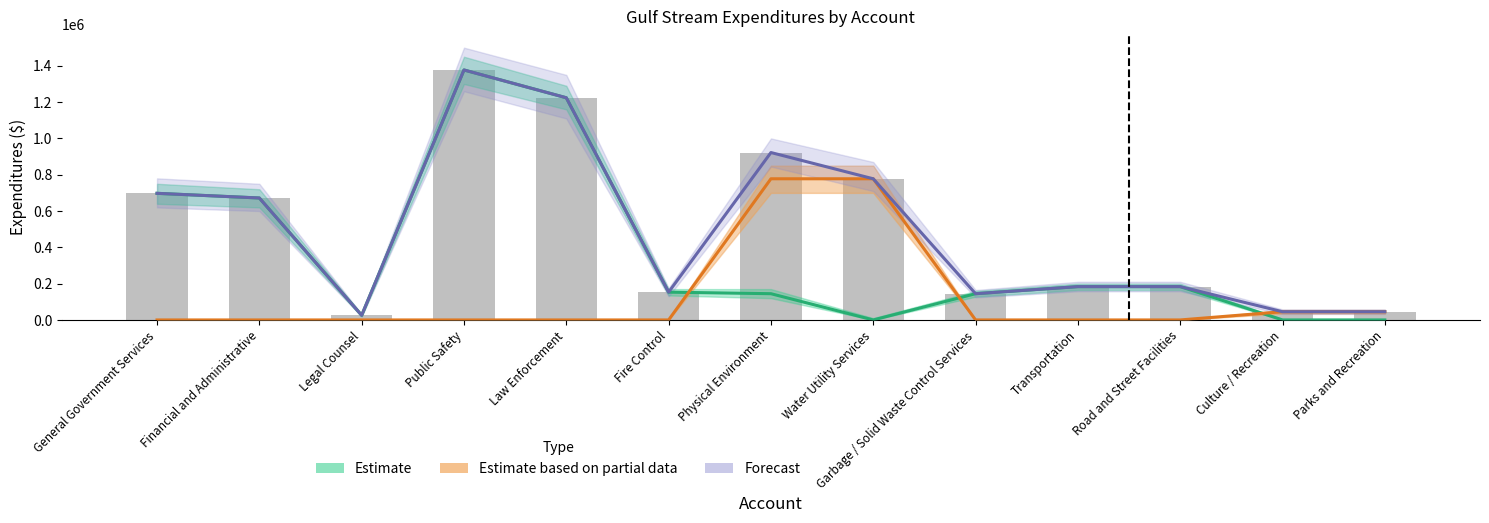

Reading left to right, list all the values displayed in this chart.

General Fund: 697574	671858	25716	1377140	1224028	153112	144584	0	144584	183582	183582	0	0
Enterprise Fund: 0	0	0	0	0	0	777693	777693	0	0	0	45244	45244
Account Total: 697574	671858	25716	1377140	1224028	153112	922277	777693	144584	183582	183582	45244	45244